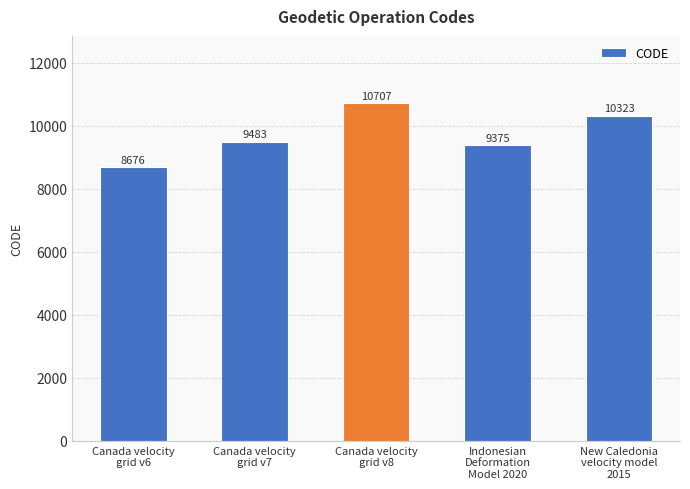

What is the label of the 3rd bar from the left?

Canada velocity
grid v8